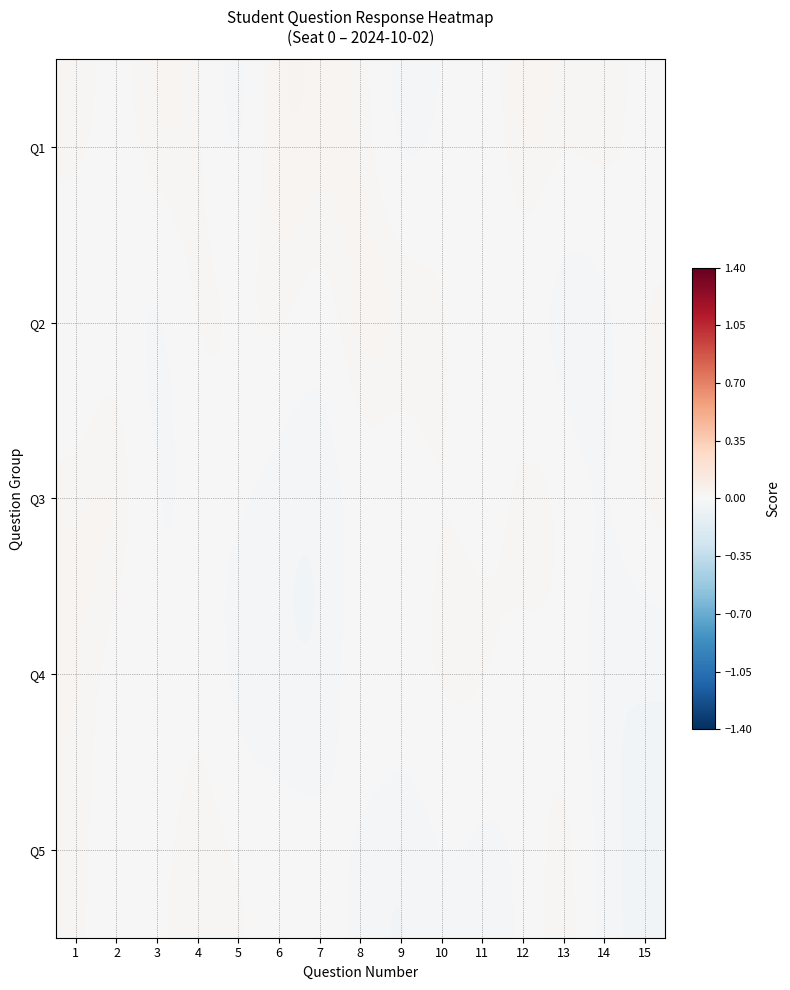

Reading right to left, list all the values displayed in this chart.

Q1: 15=-0.0	14=0.0	13=0.0	12=0.0	11=-0.0	10=-0.0	9=-0.0	8=0.0	7=0.0	6=0.0	5=-0.0	4=0.0	3=0.0	2=-0.0	1=0.0
Q2: 15=0.0	14=-0.0	13=-0.0	12=-0.0	11=-0.0	10=0.0	9=0.0	8=0.0	7=-0.0	6=0.0	5=0.0	4=0.0	3=-0.0	2=0.0	1=-0.0
Q3: 15=0.0	14=-0.0	13=0.0	12=0.0	11=-0.0	10=0.0	9=-0.0	8=-0.0	7=-0.0	6=-0.0	5=-0.0	4=-0.0	3=-0.0	2=0.0	1=0.0
Q4: 15=-0.0	14=-0.0	13=0.0	12=-0.0	11=0.0	10=0.0	9=0.0	8=0.0	7=-0.0	6=-0.0	5=-0.0	4=0.0	3=-0.0	2=-0.0	1=0.0
Q5: 15=-0.0	14=-0.0	13=0.0	12=-0.0	11=-0.0	10=-0.0	9=-0.0	8=-0.0	7=0.0	6=0.0	5=0.0	4=0.0	3=0.0	2=-0.0	1=0.0